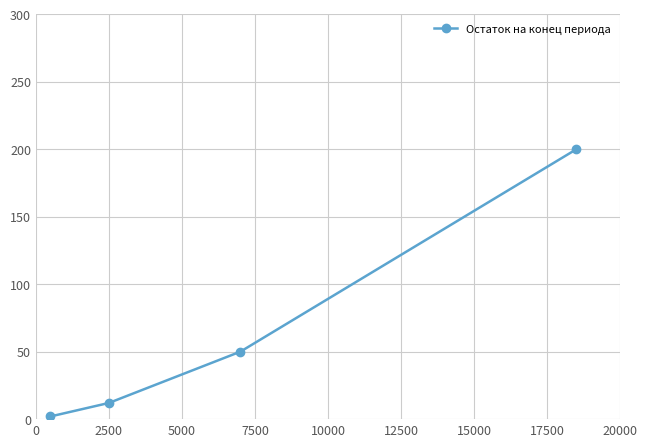

How many categories are shown in the chart?

4